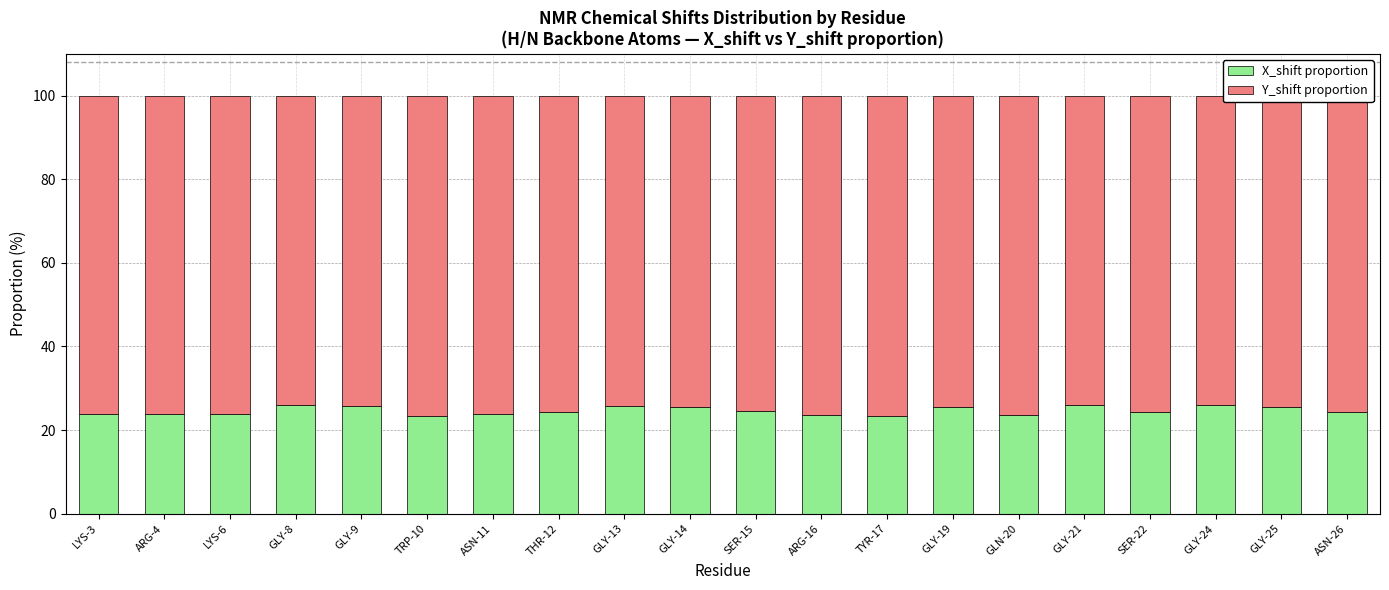

What is the lowest value of the X_shift proportion series?

23.3